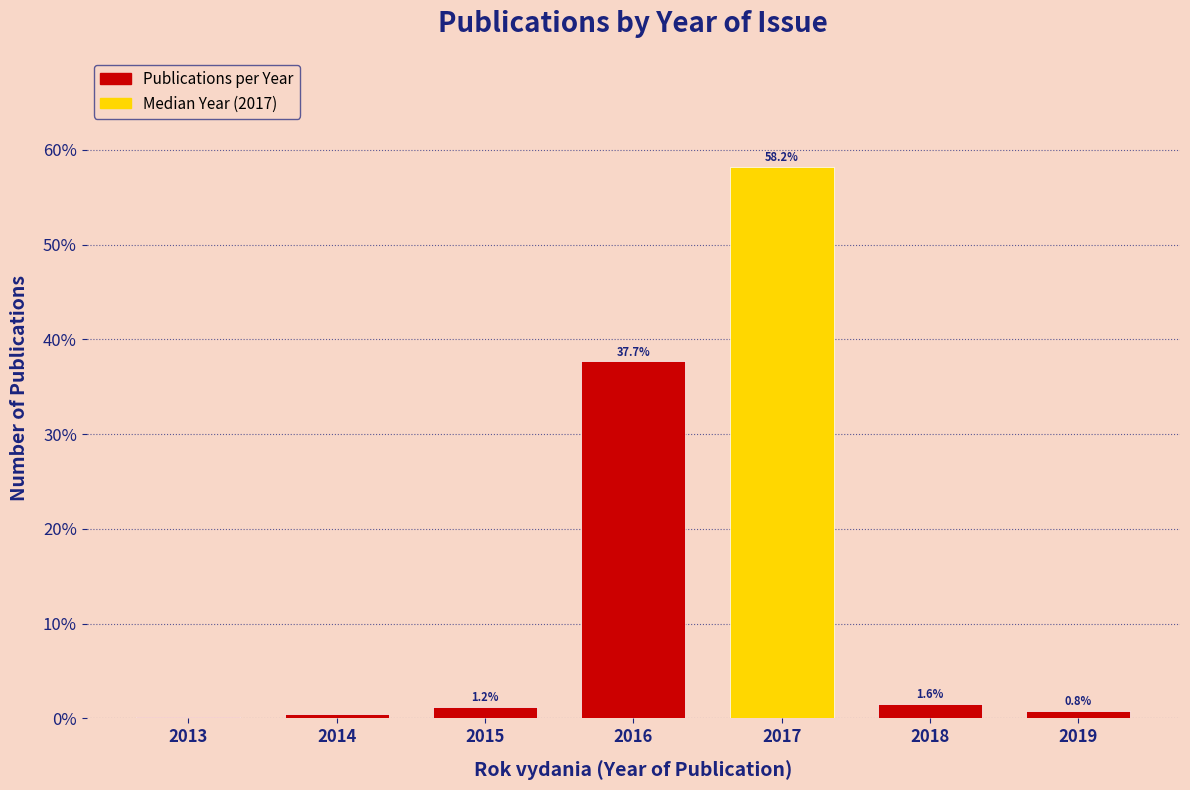

At which label does the data first exceed 1?

2015